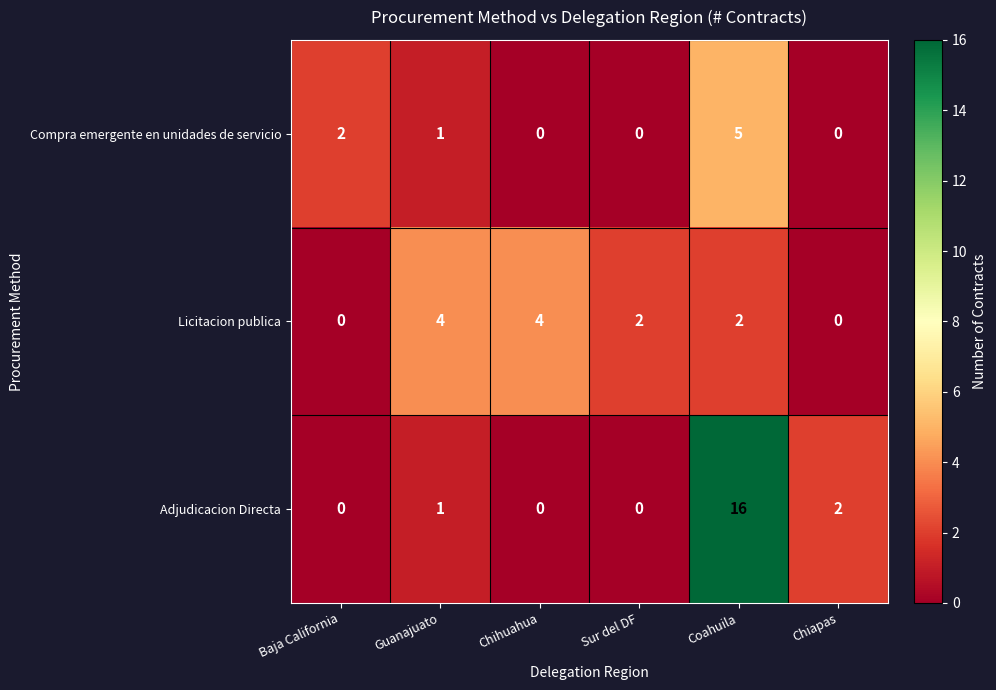

Count the Licitacion publica values in the range 0 to 4.

6